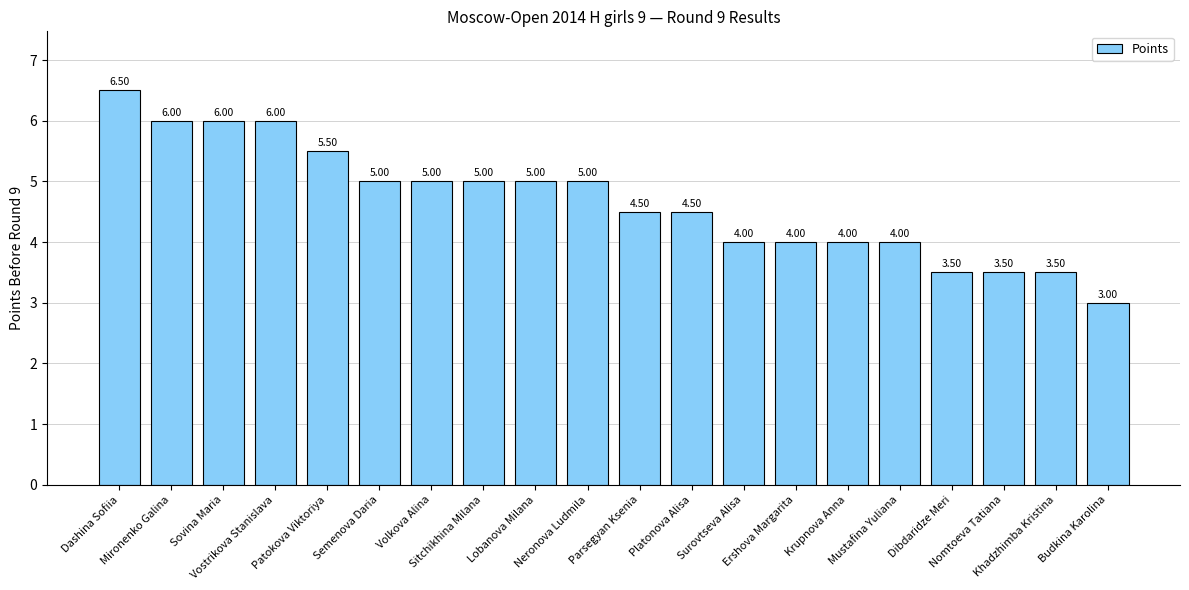

What is the sum of all values?

93.5